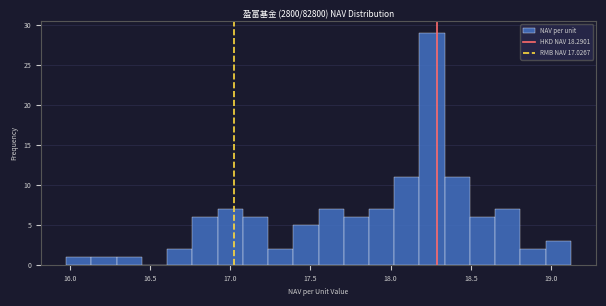

Read against the x-axis, roughly where is the centre of the tallest bar?

18.25